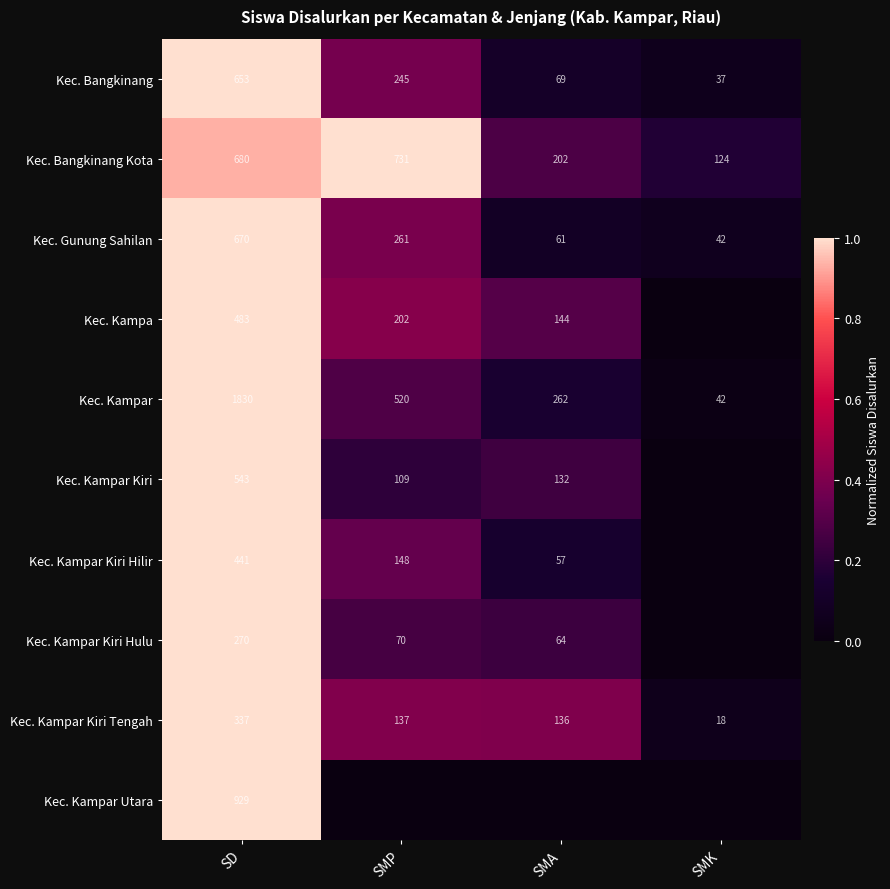

What is the total value across all series at SD?

6836